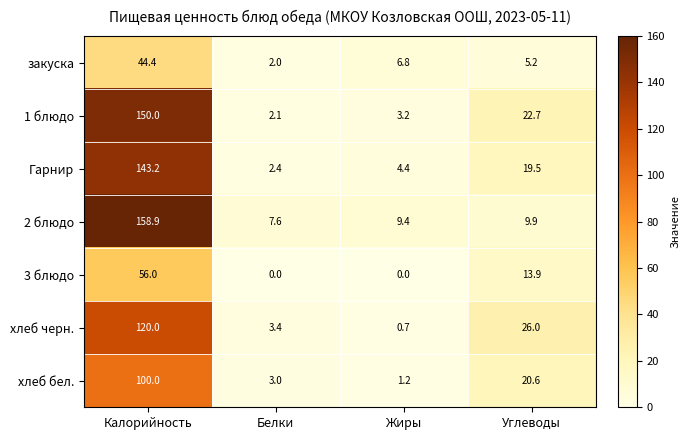

Reading left to right, list all the values displayed in this chart.

закуска: Калорийность=44.4	Белки=2.0	Жиры=6.8	Углеводы=5.2
1 блюдо: Калорийность=150.0	Белки=2.1	Жиры=3.2	Углеводы=22.7
Гарнир: Калорийность=143.2	Белки=2.4	Жиры=4.4	Углеводы=19.5
2 блюдо: Калорийность=158.9	Белки=7.6	Жиры=9.4	Углеводы=9.9
3 блюдо: Калорийность=56.0	Белки=0.0	Жиры=0.0	Углеводы=13.9
хлеб черн.: Калорийность=120.0	Белки=3.4	Жиры=0.7	Углеводы=26.0
хлеб бел.: Калорийность=100.0	Белки=3.0	Жиры=1.2	Углеводы=20.6